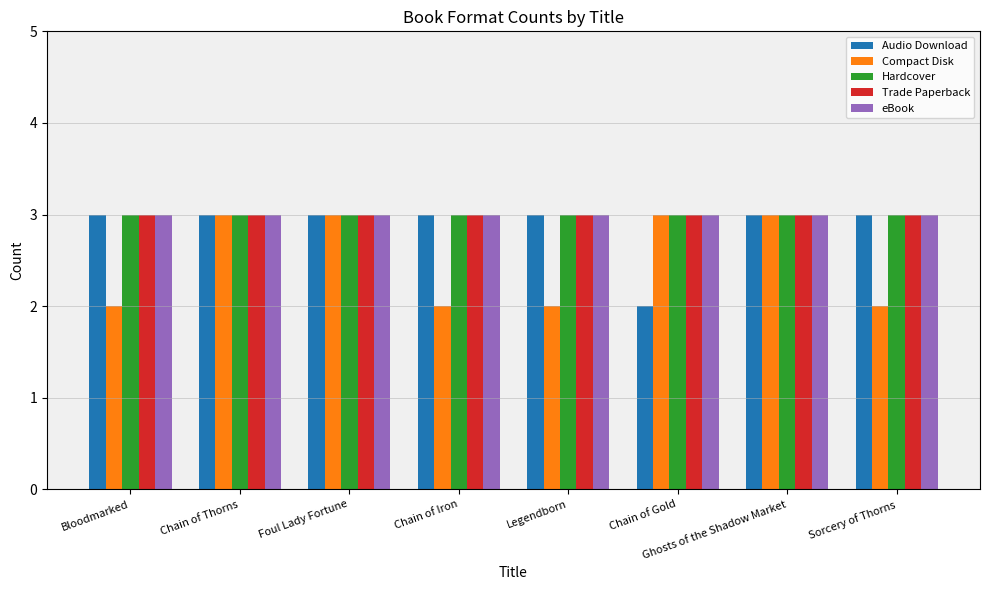

What position from the left is Bloodmarked?

1